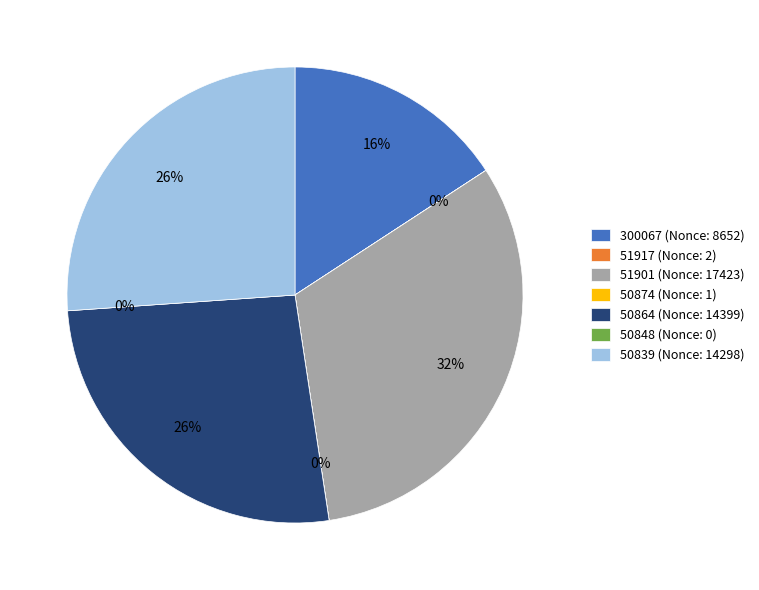

Does 51917 represent more than half of the total?

No